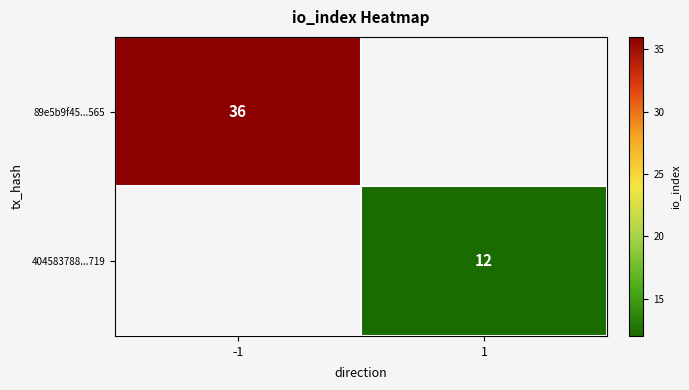

What is the minimum value shown in the chart?

12.0